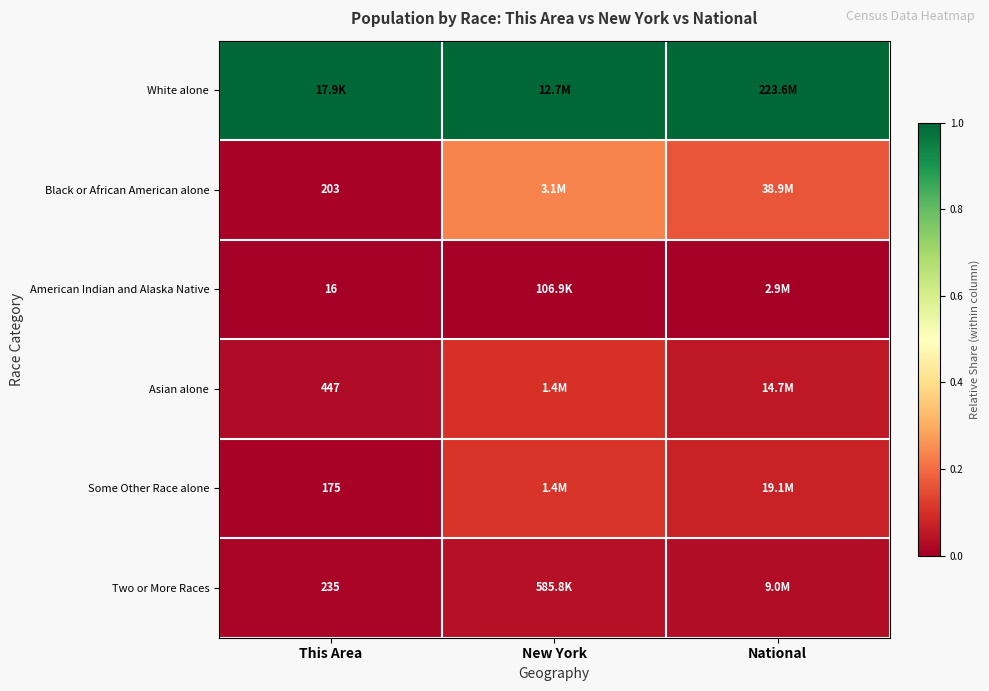

The value of Some Other Race alone at New York is 0.0. True or false?

False